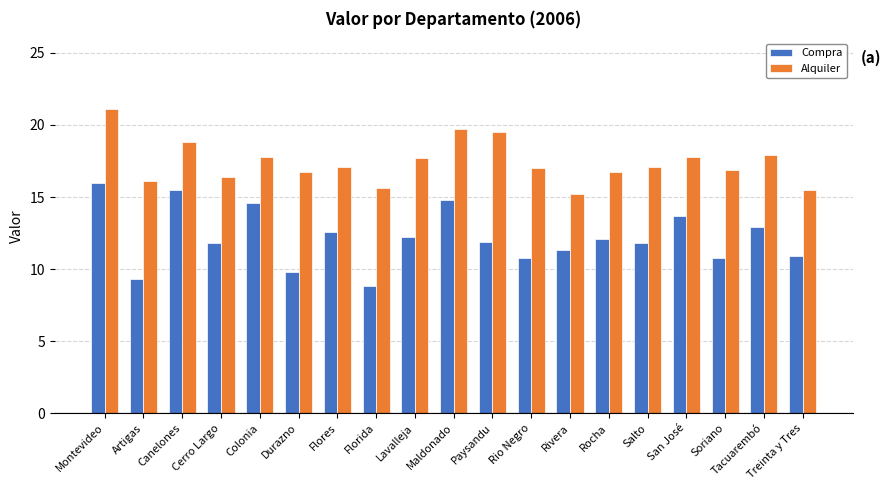

Which category has the highest value in the Compra series?

Montevideo